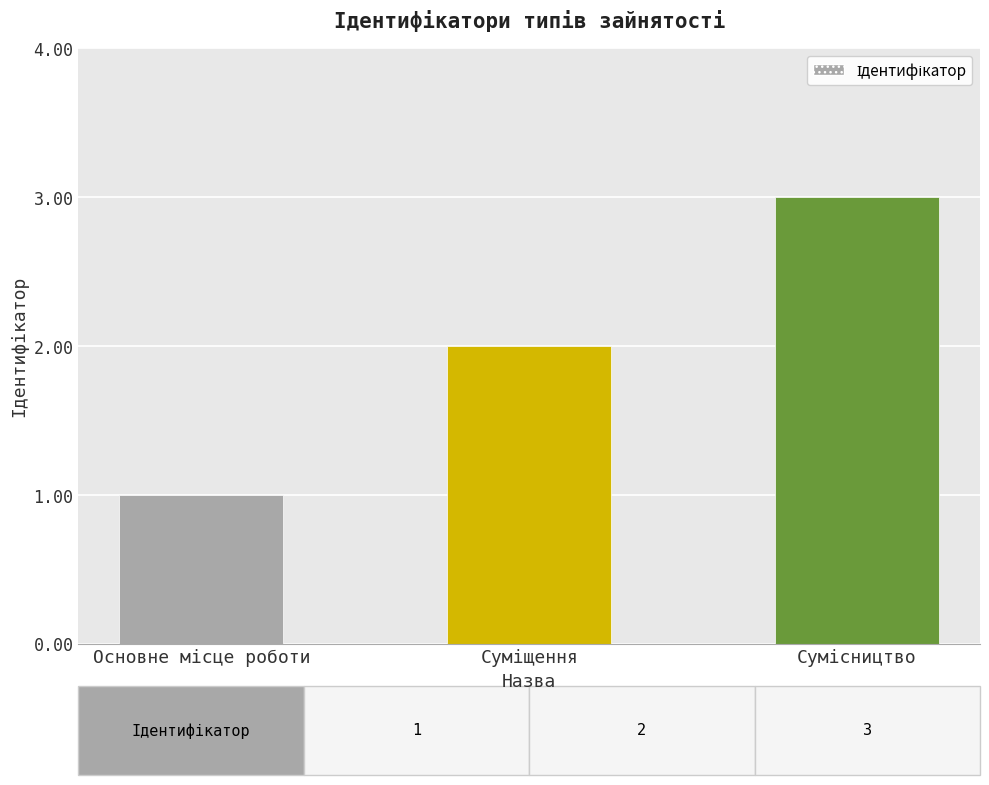

What is the greatest value displayed?

3